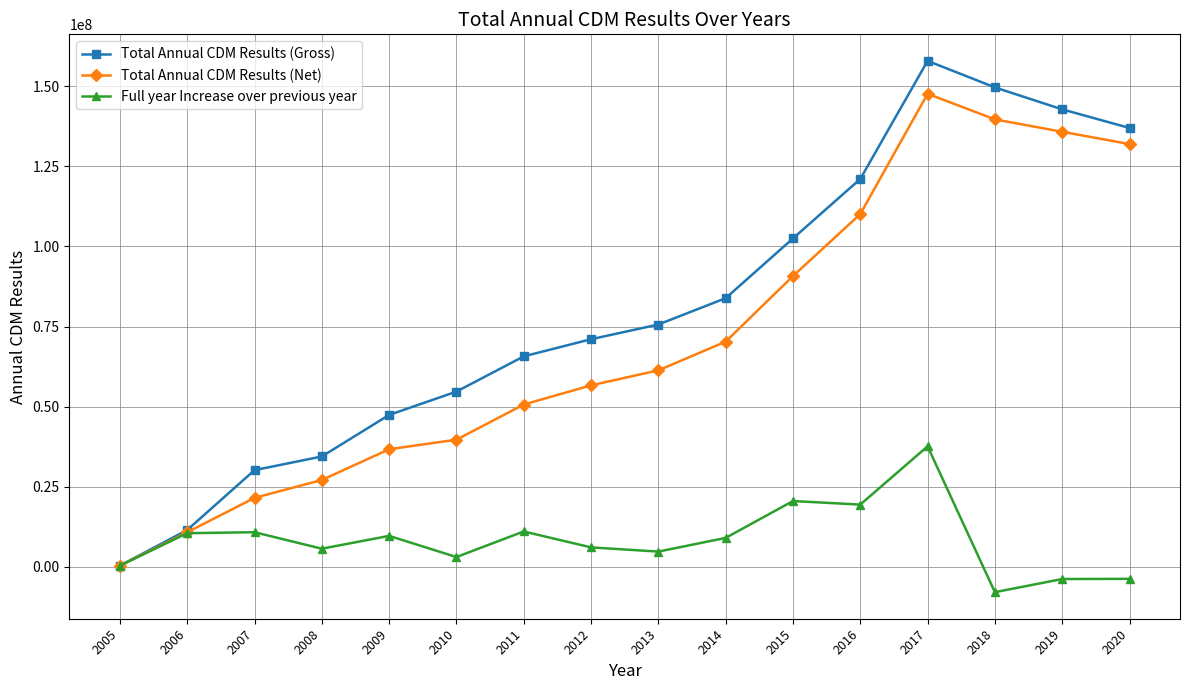

Which series has the largest range (max minus min)?

Total Annual CDM Results (Gross)